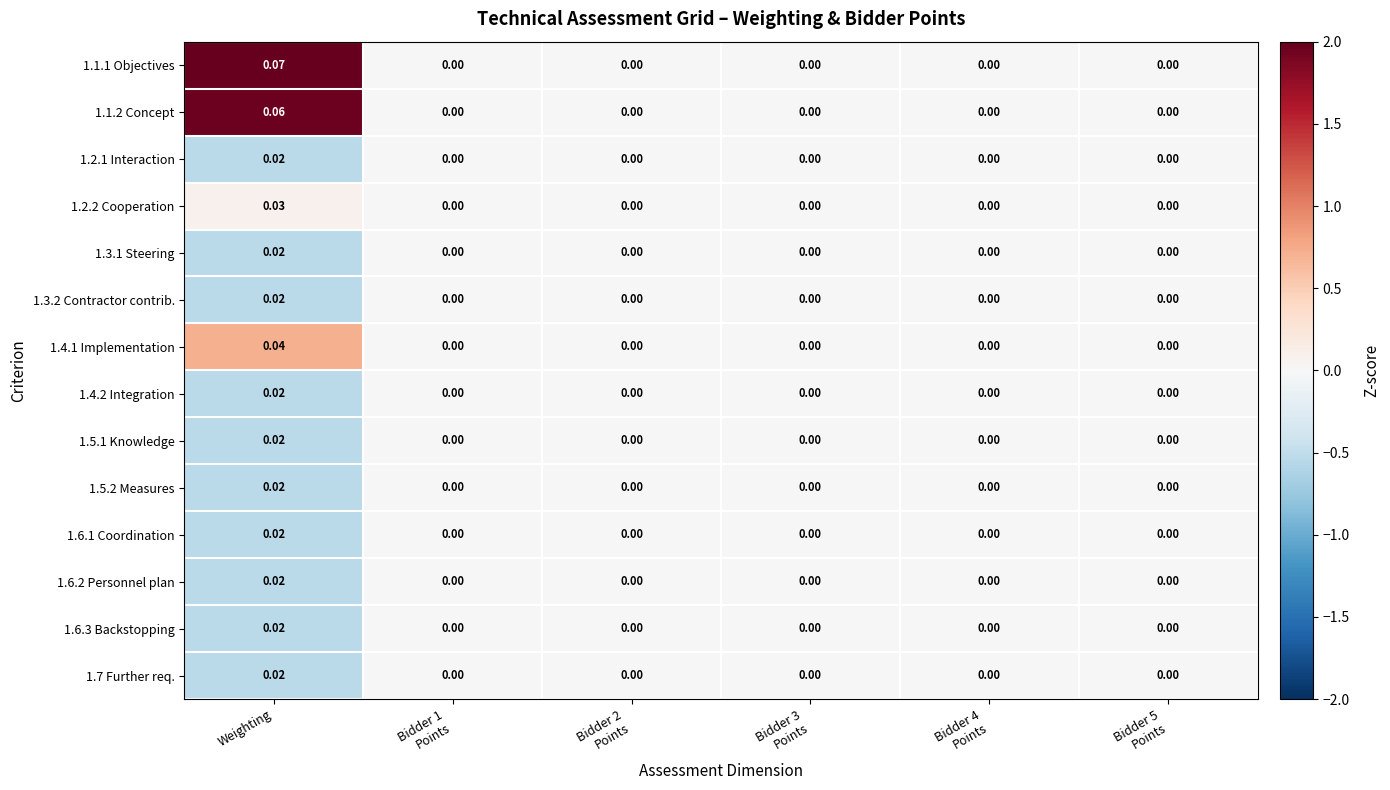

At which category is the sum across all series the highest?

Weighting